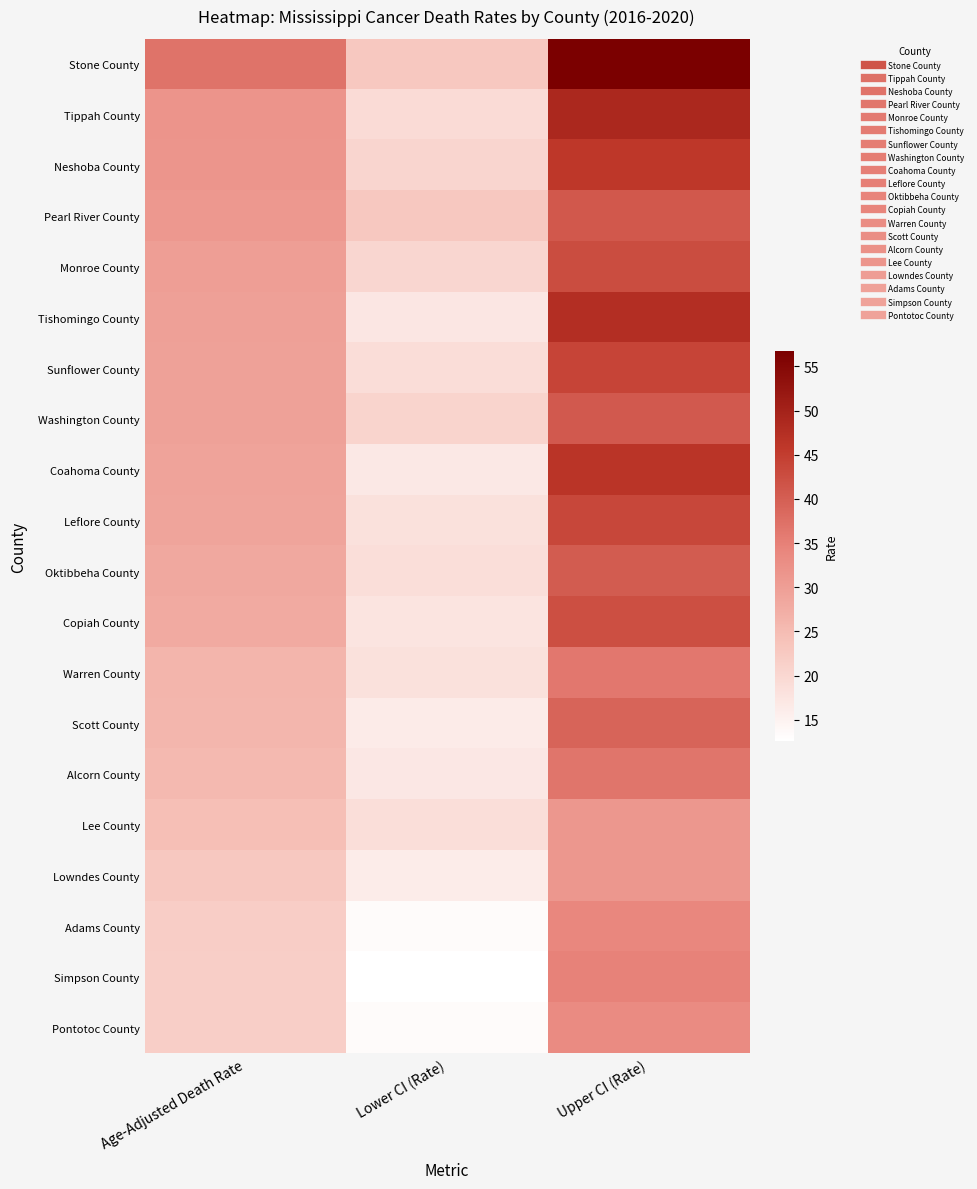

At Age-Adjusted Death Rate, list the series in order from largest to smallest.

Stone County, Tippah County, Neshoba County, Pearl River County, Monroe County, Tishomingo County, Sunflower County, Washington County, Coahoma County, Leflore County, Oktibbeha County, Copiah County, Warren County, Scott County, Alcorn County, Lee County, Lowndes County, Adams County, Simpson County, Pontotoc County